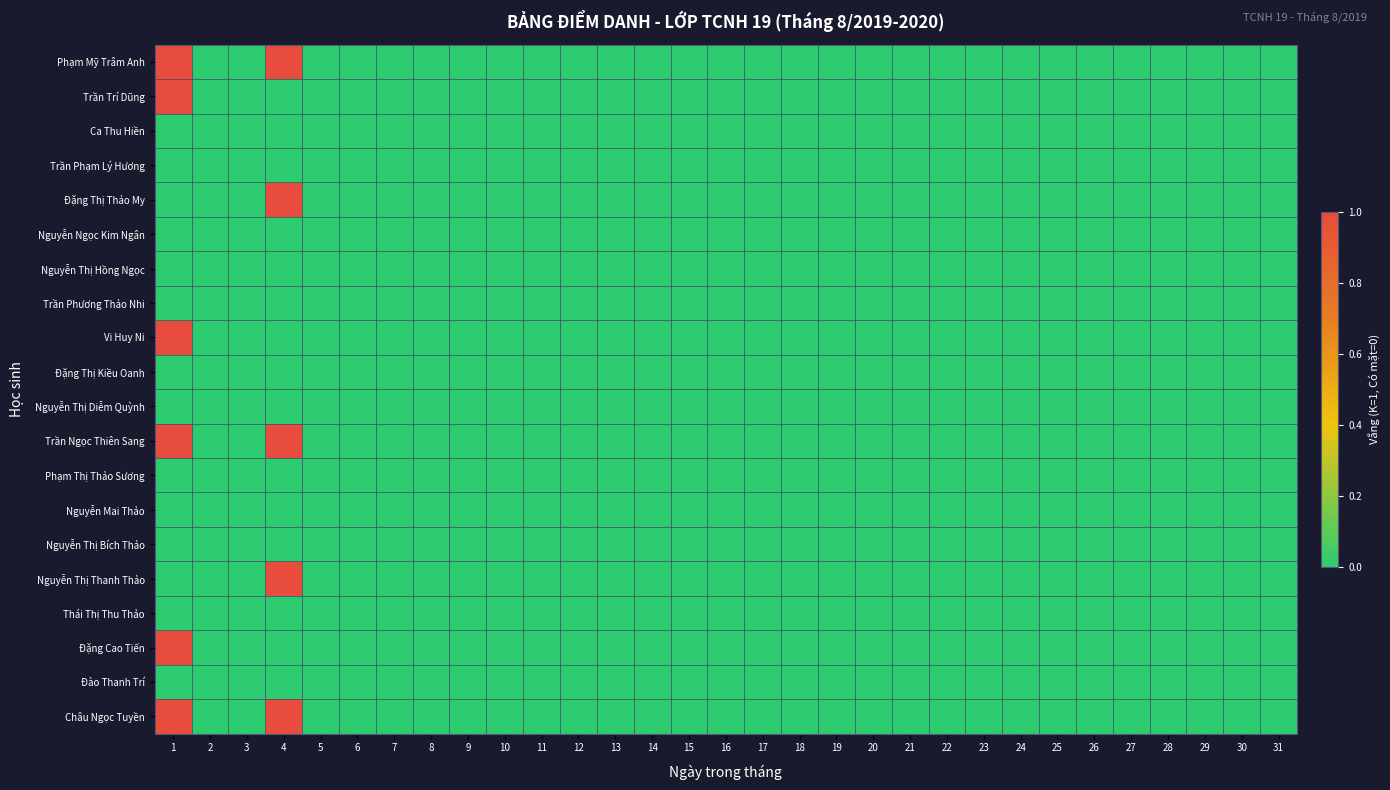

Which category has the highest value across all series?

1